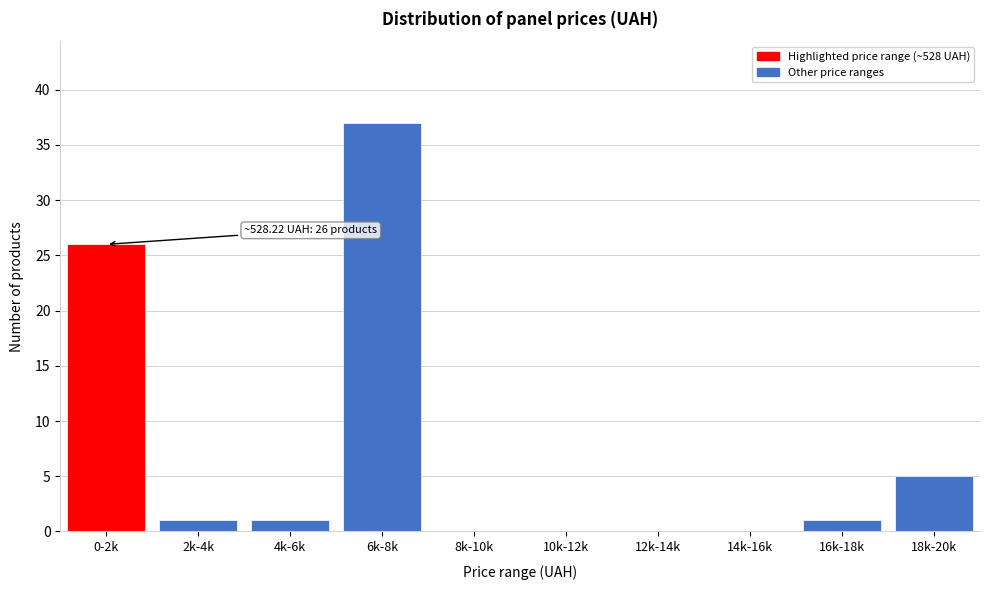

Reading right to left, transcribe all the data shown in this chart.

18k-20k=5	16k-18k=1	14k-16k=0	12k-14k=0	10k-12k=0	8k-10k=0	6k-8k=37	4k-6k=1	2k-4k=1	0-2k=26